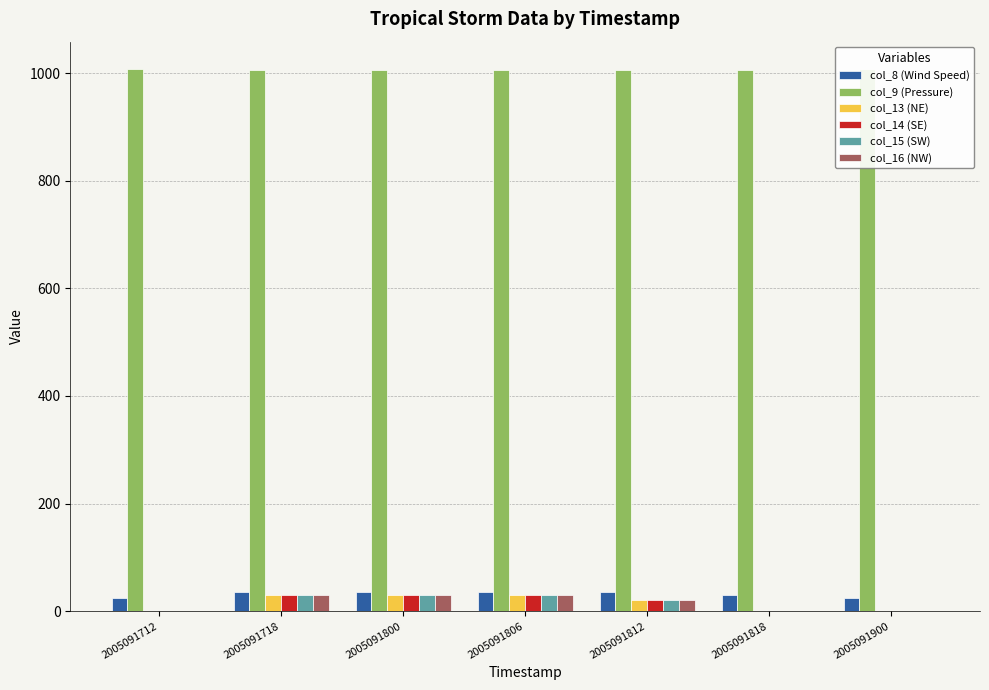

True or false: col_13 (NE) has a value of 30 at 2005091718.

True